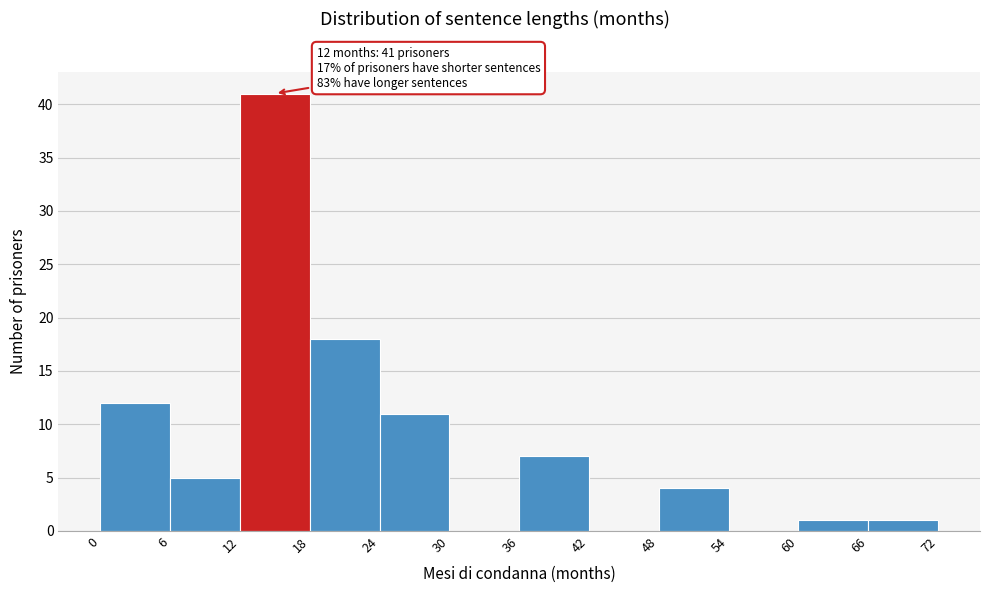

Over which range of the x-axis is the bar tallest?

12 to 18